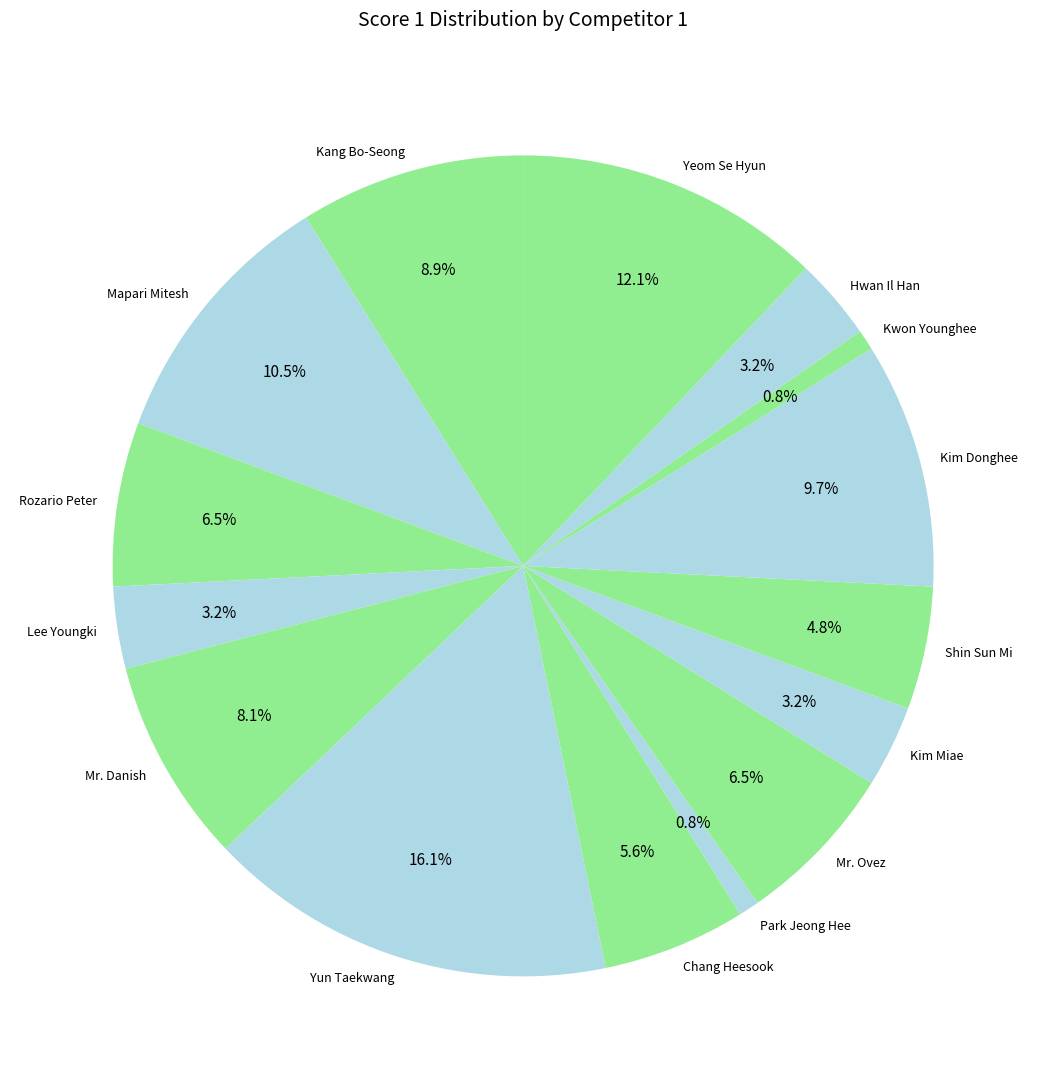

What is the ratio of the value at Kang Bo-Seong to the value at Yeom Se Hyun?

0.7